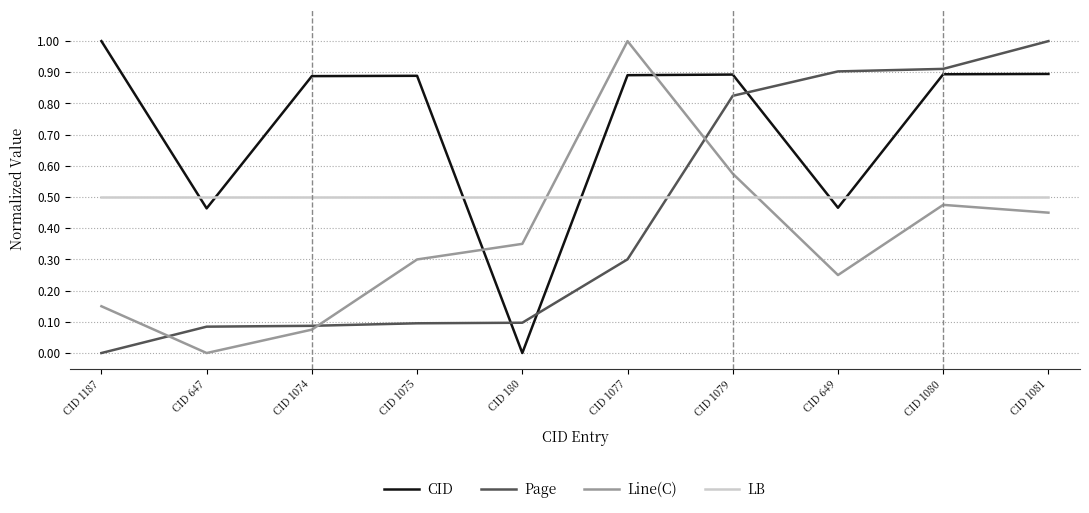

True or false: Line(C) has more than 2 points higher than both neighbors.

False